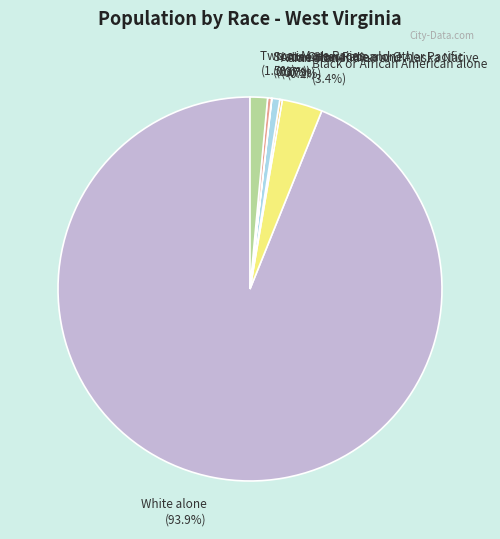

Which slice is the largest?

White alone